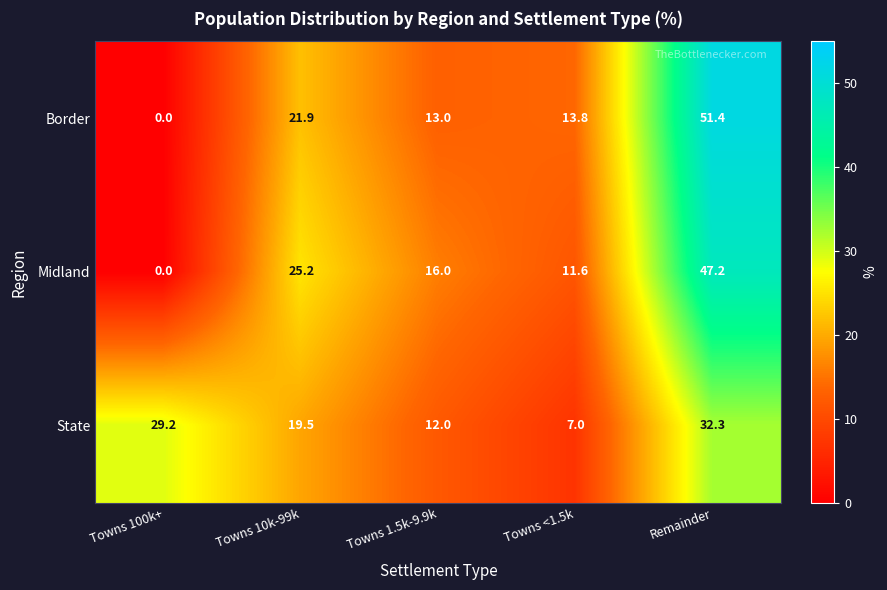

What is the spread (max minus min) of values at Remainder?

19.1